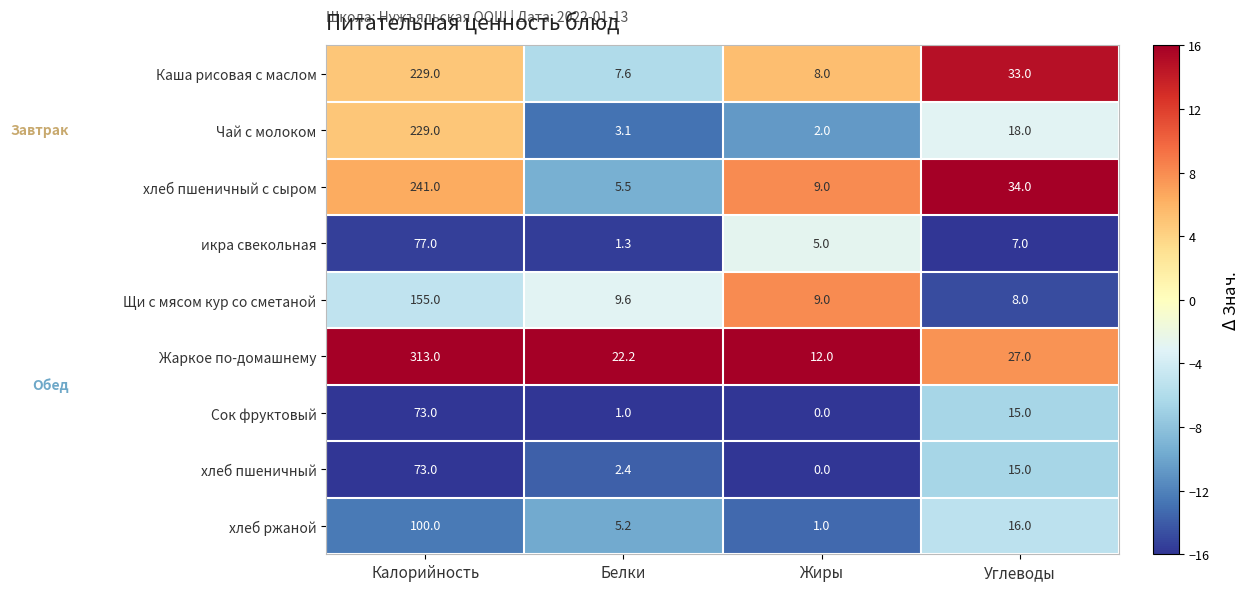

Read the Чай с молоком value at Белки.

3.1